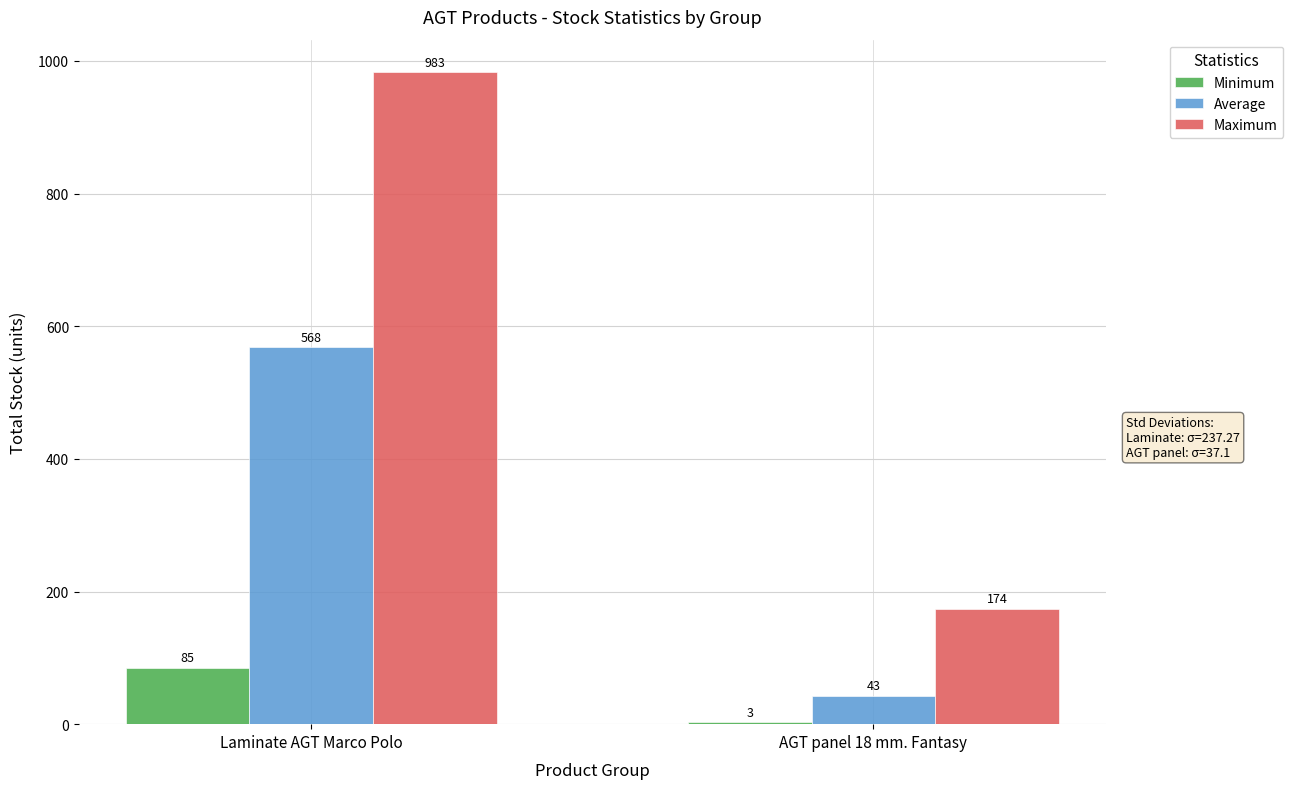

At which category is the sum across all series the highest?

Laminate AGT Marco Polo